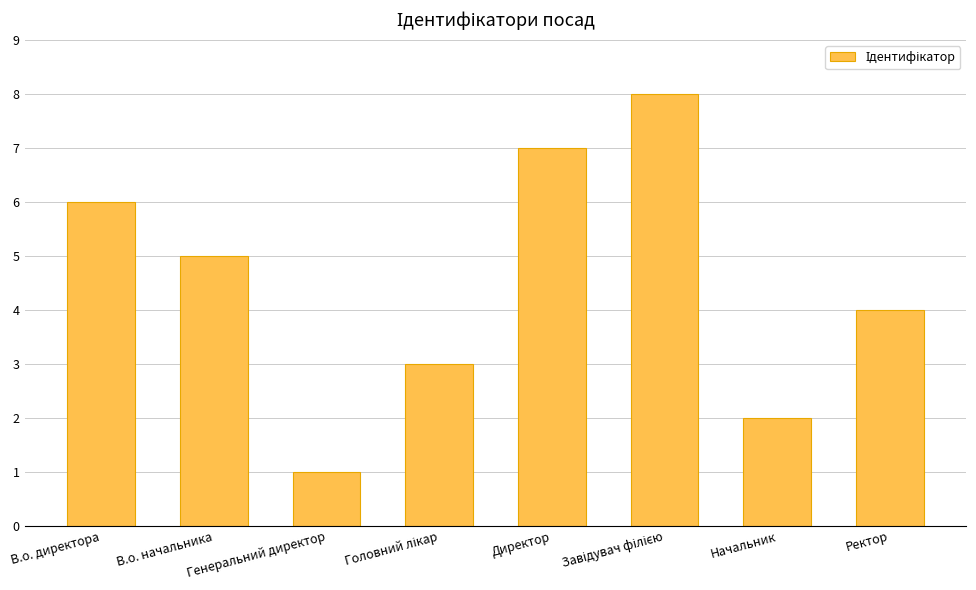

What is the greatest value displayed?

8